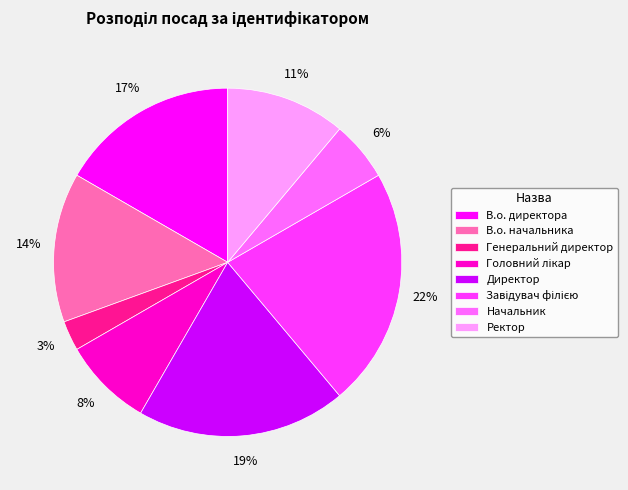

Do Ректор and В.о. начальника together represent more than half of the pie?

No